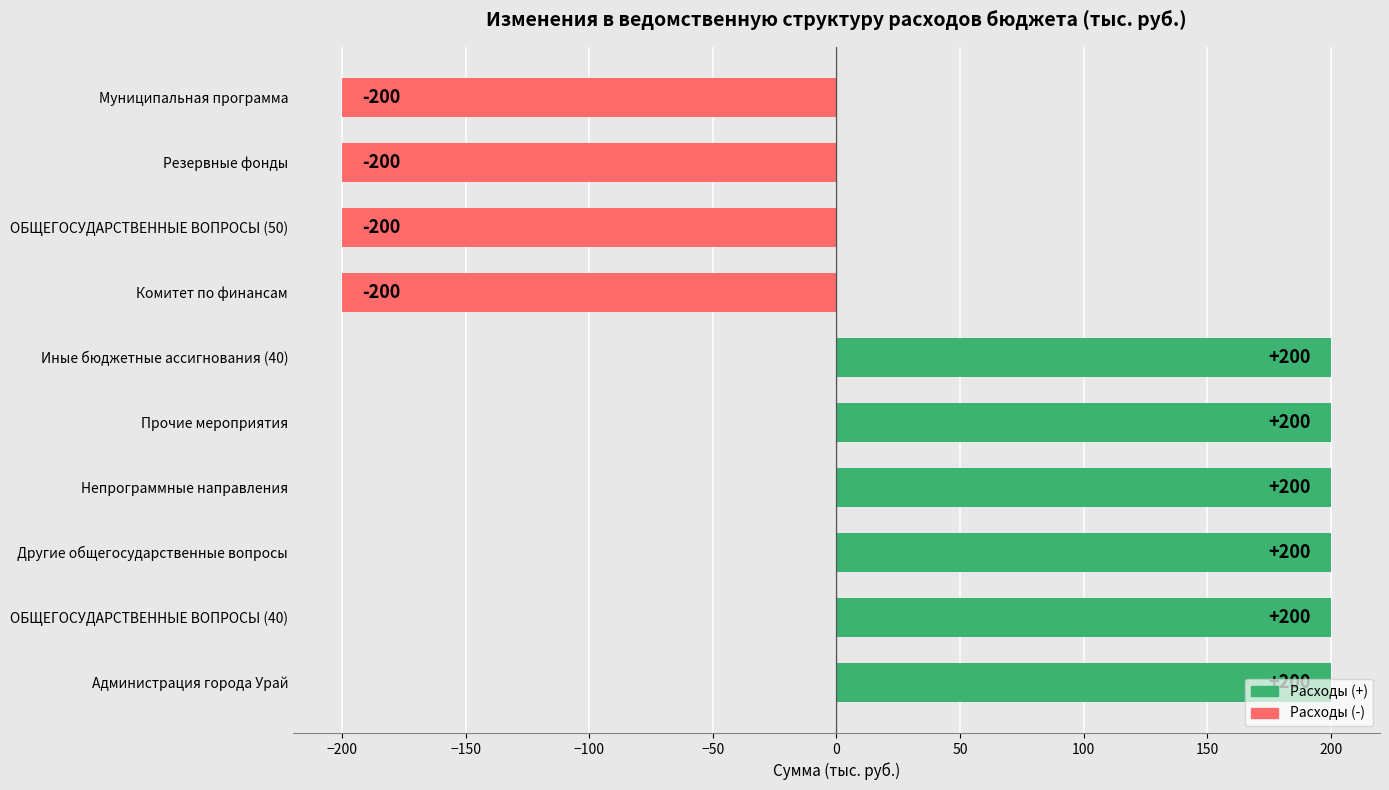

What is the sum of all values?

400